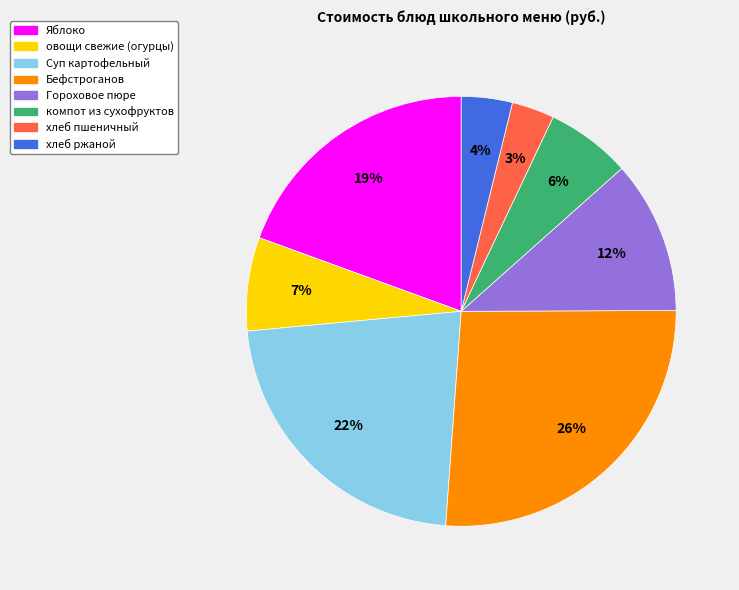

To the nearest percent, what is the average slice percentage?

12%